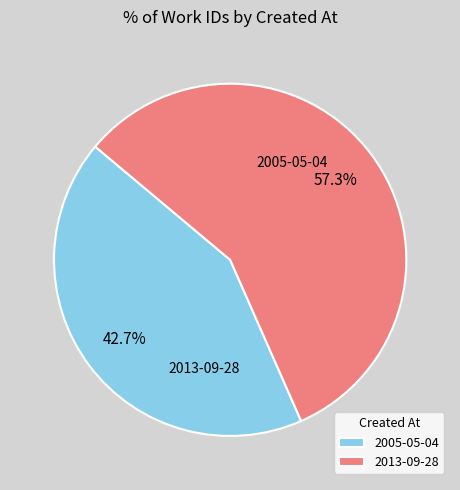

The 2013-09-28 slice represents 57% of the pie. True or false?

True